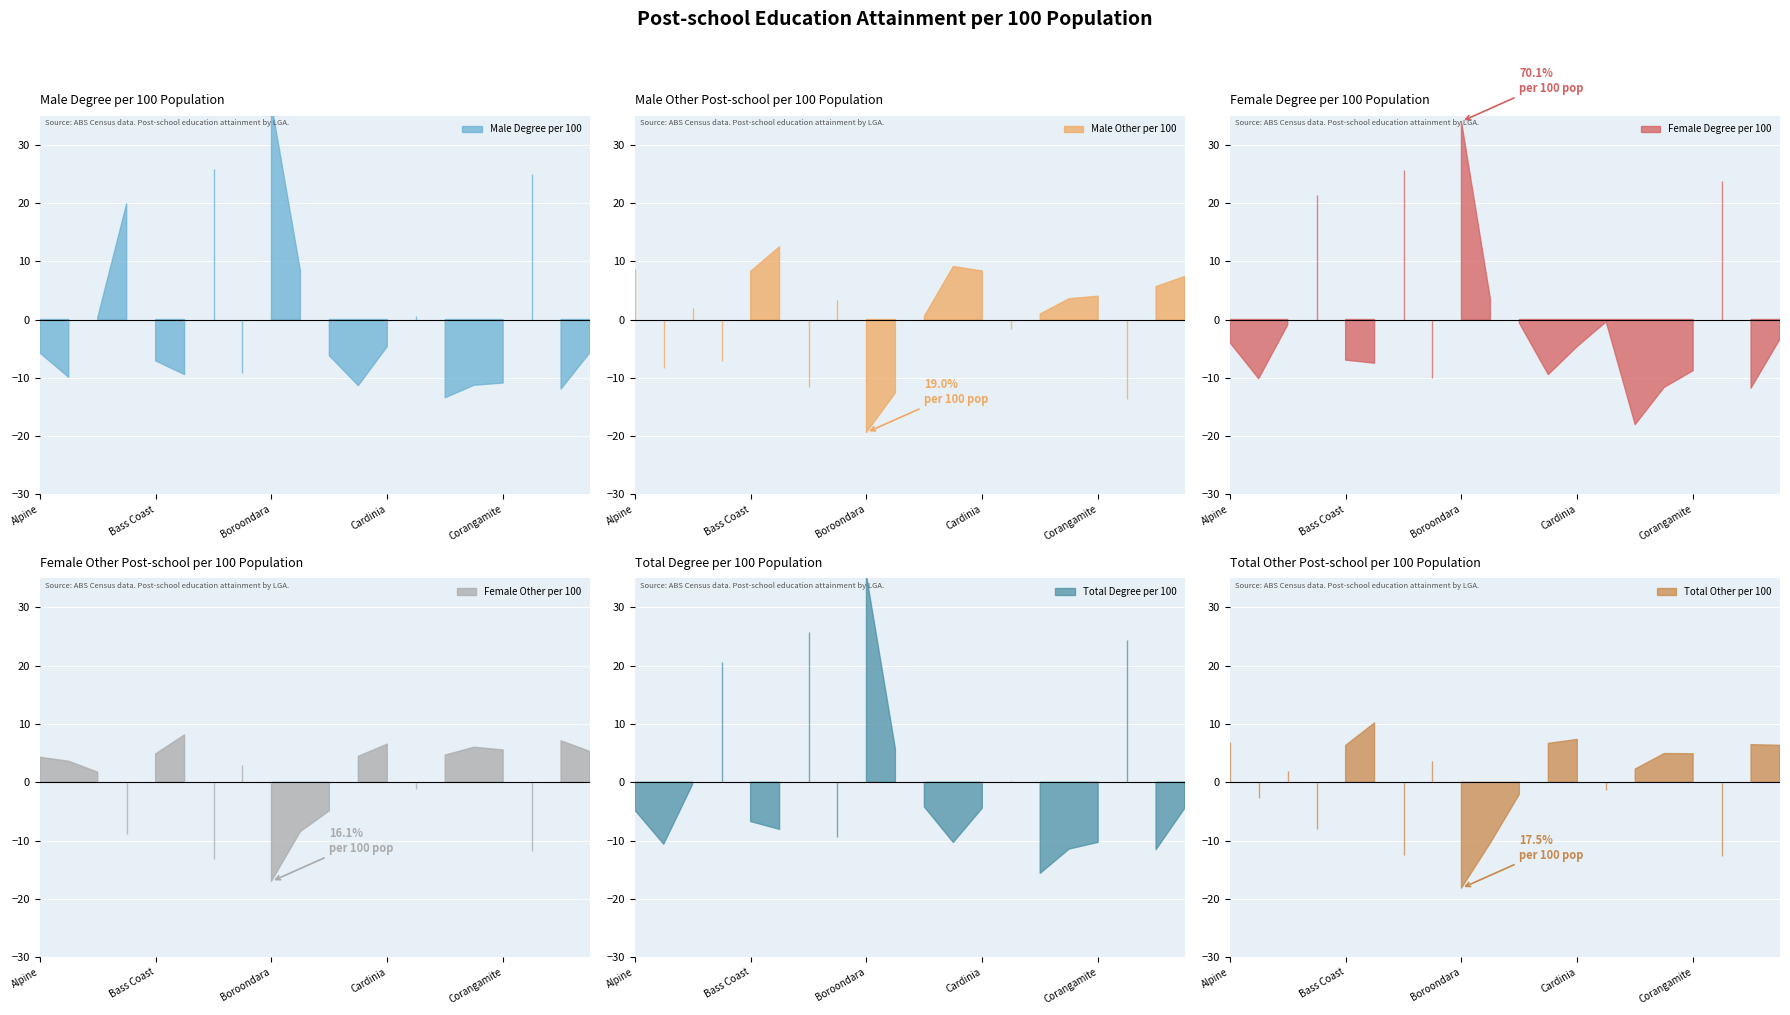

Where is the first local minimum for Female Other per 100?

Banyule